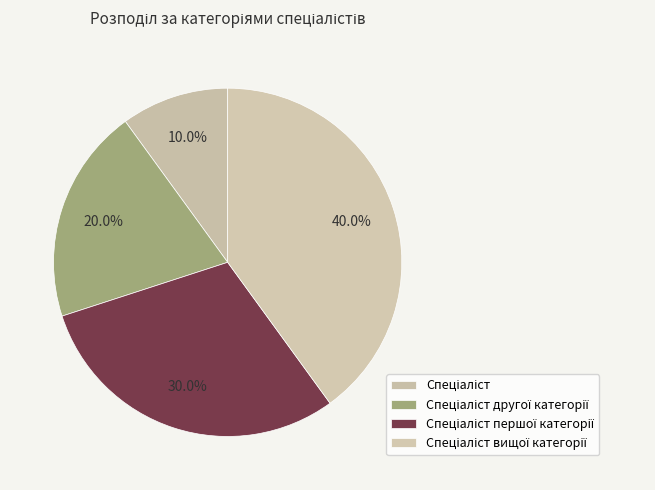

To the nearest percent, what percentage of the pie is Спеціаліст?

10%